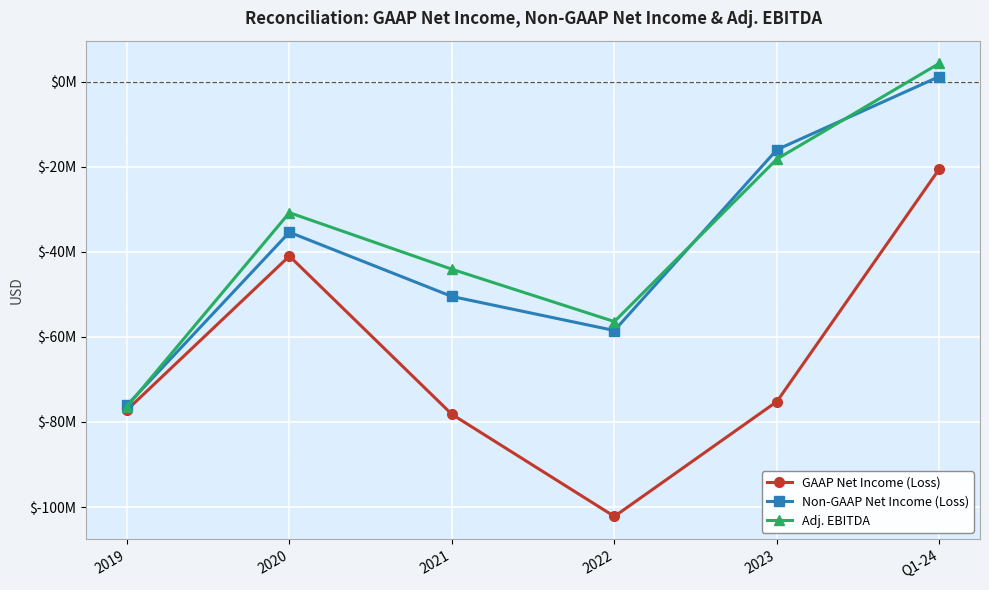

List the labels in order of Non-GAAP Net Income (Loss) value, largest first.

Q1-24, 2023, 2020, 2021, 2022, 2019